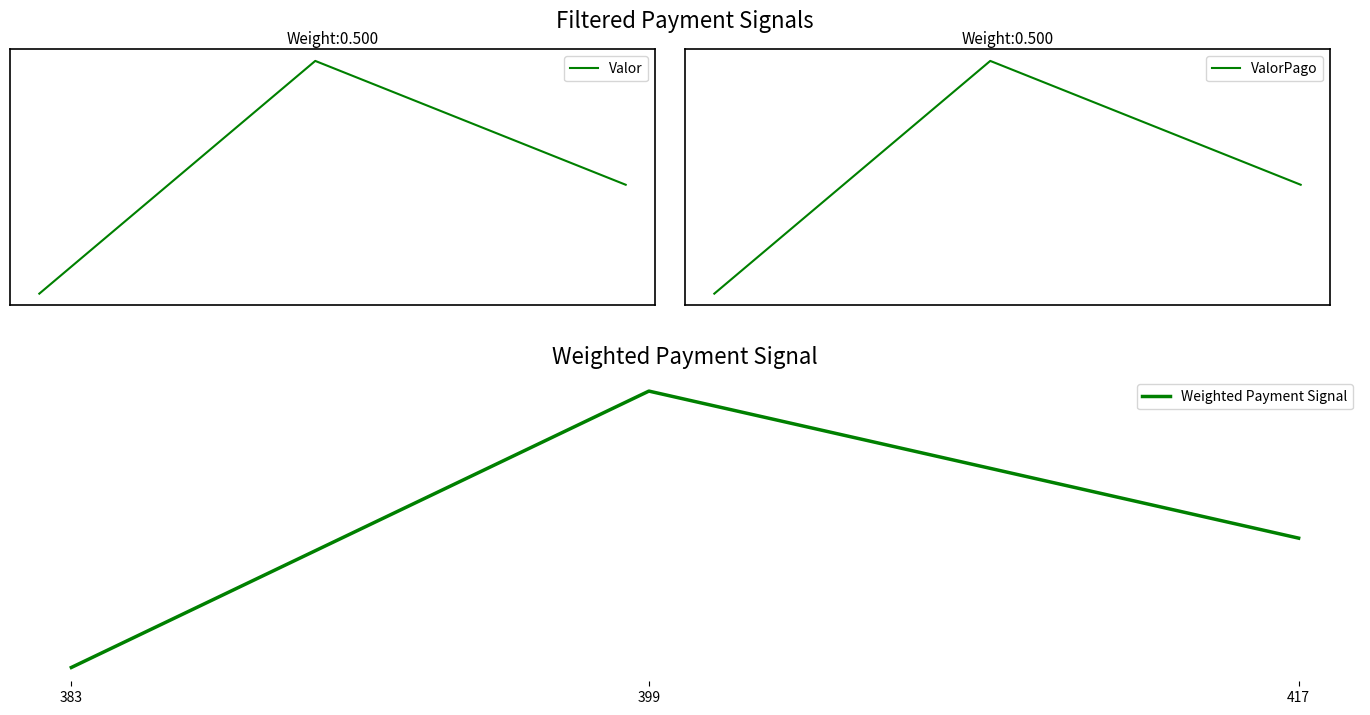

What is the difference between the Weighted Payment Signal values at 417 and 383?

350